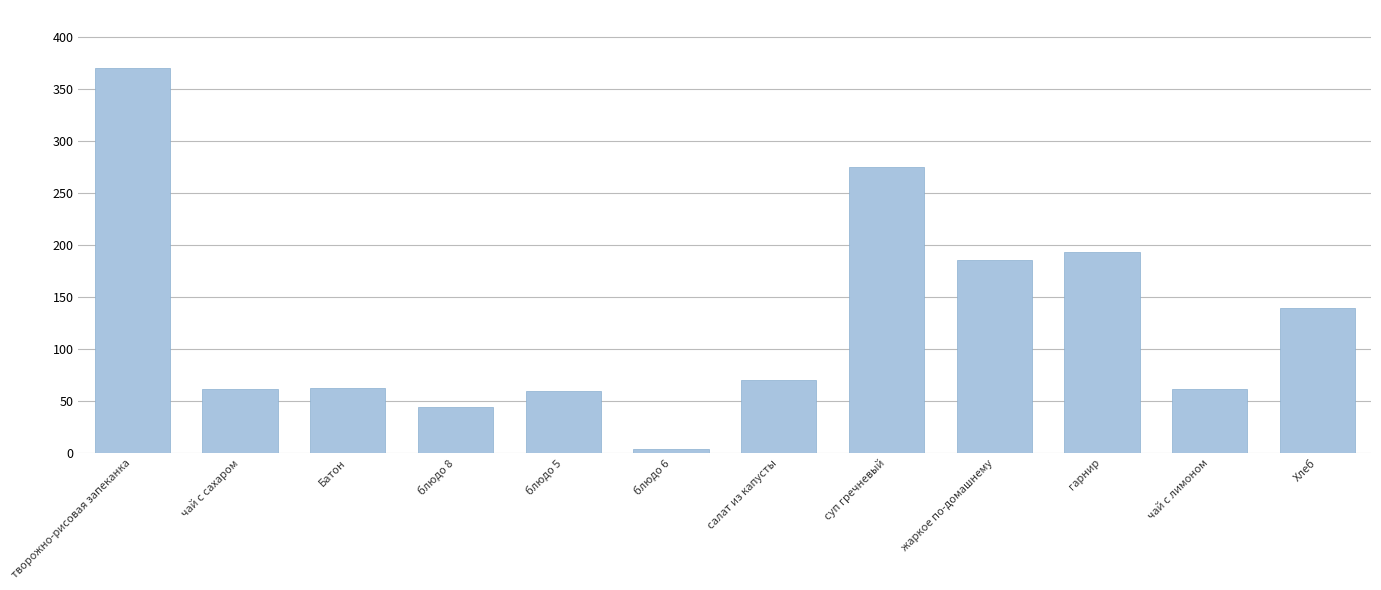

Approximately how many times larger is the value at чай с сахаром compared to жаркое по-домашнему?

0.3